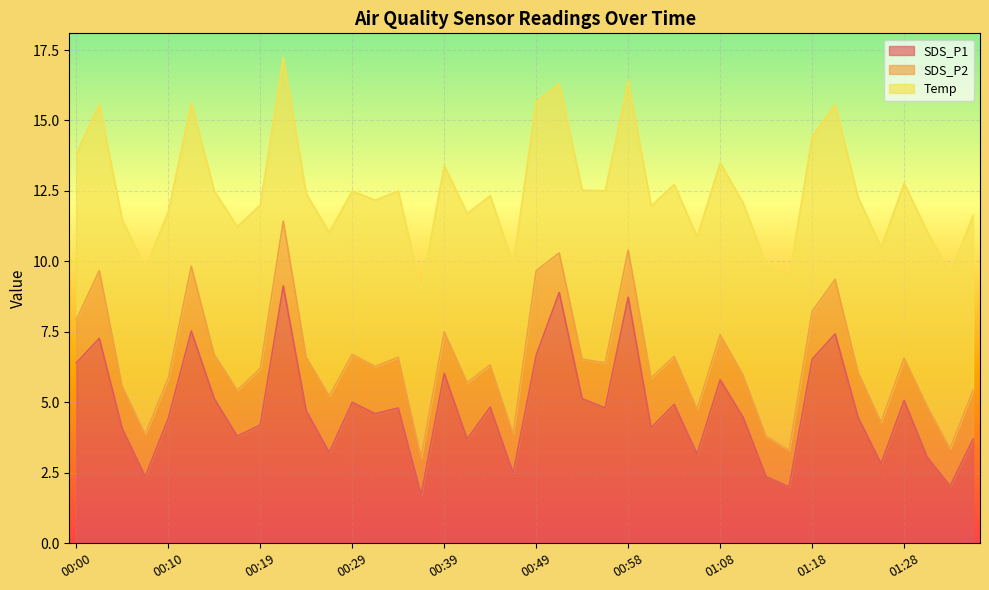

What is the maximum value shown in the chart?

9.1